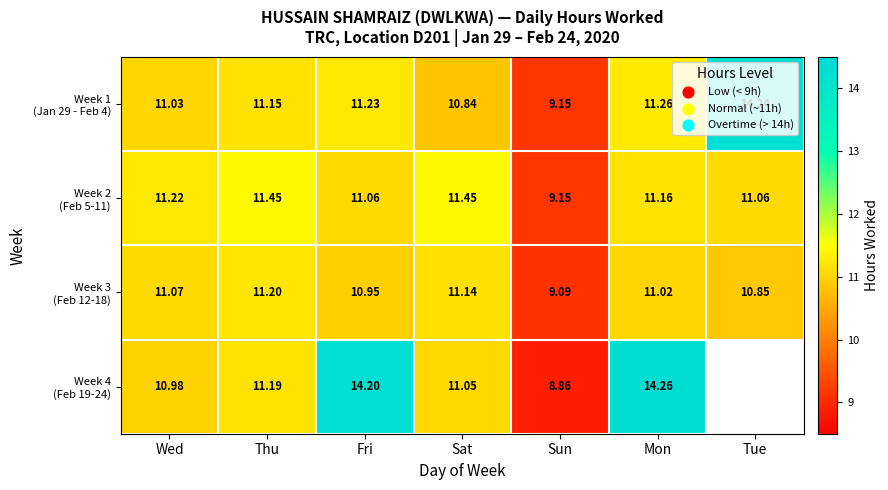

The value of Week 1 (Jan 29 - Feb 4) at Mon is 15.4. True or false?

False